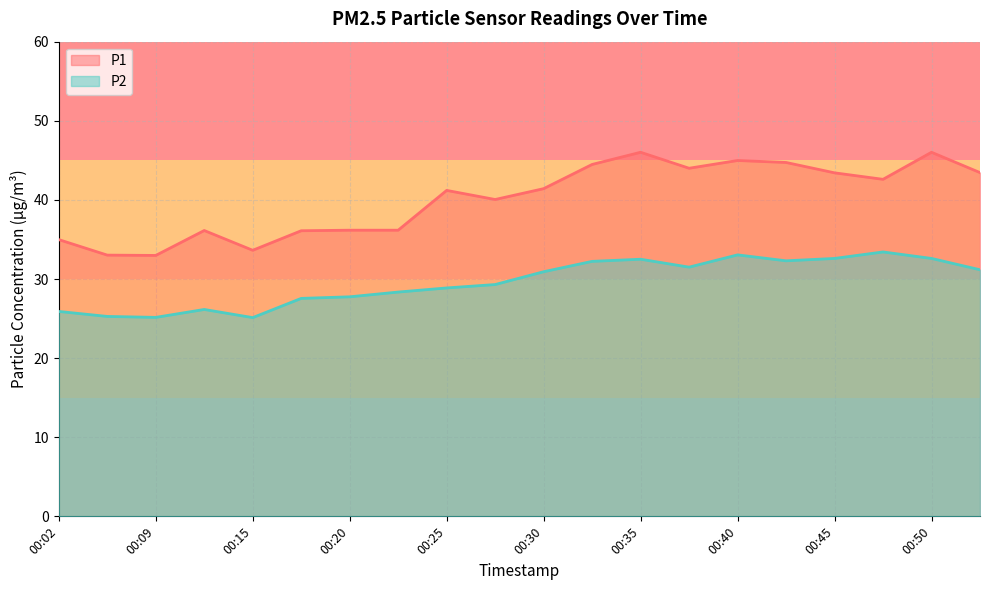

True or false: P1 and P2 cross at least once.

False